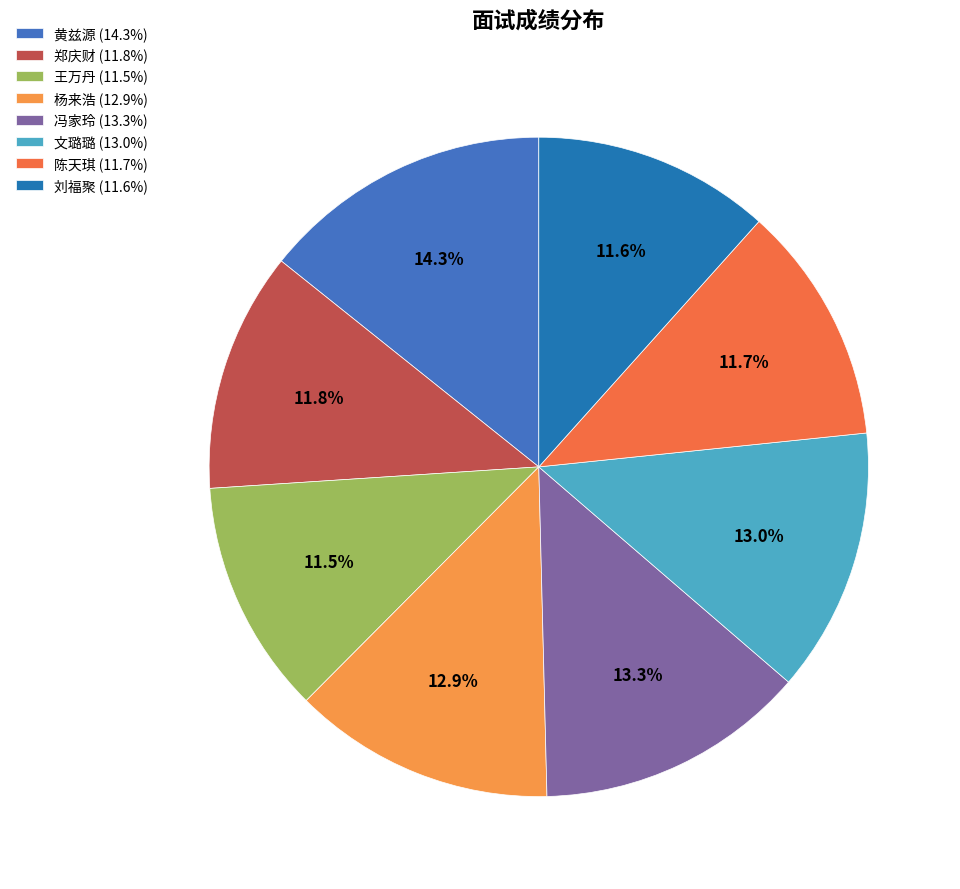

Does any single category account for the majority?

No